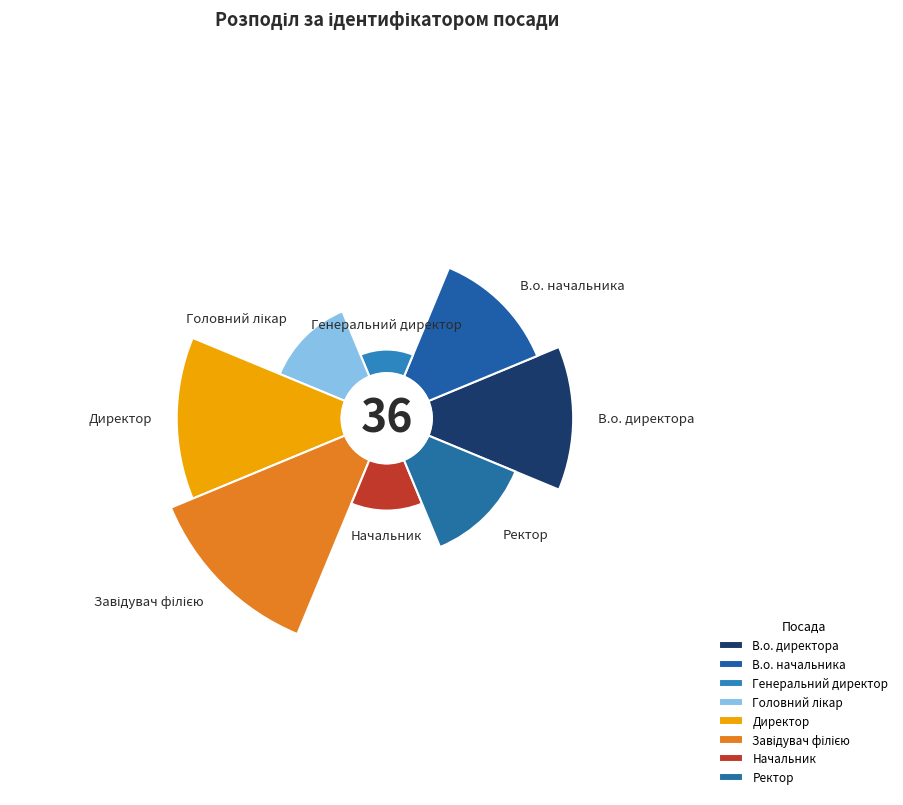

To the nearest percent, what is the combined percentage of Головний лікар and Ректор?

19%